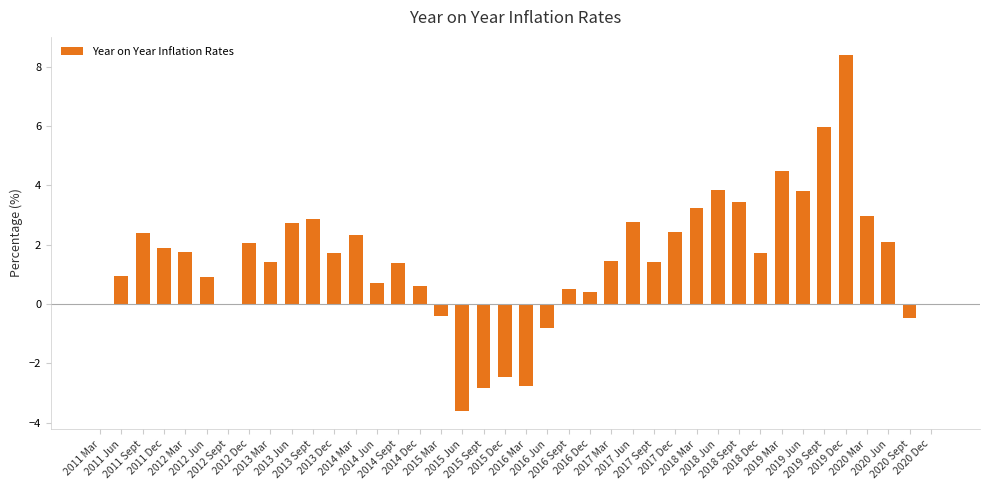

Are the bars grouped side by side (vs. stacked)?

No